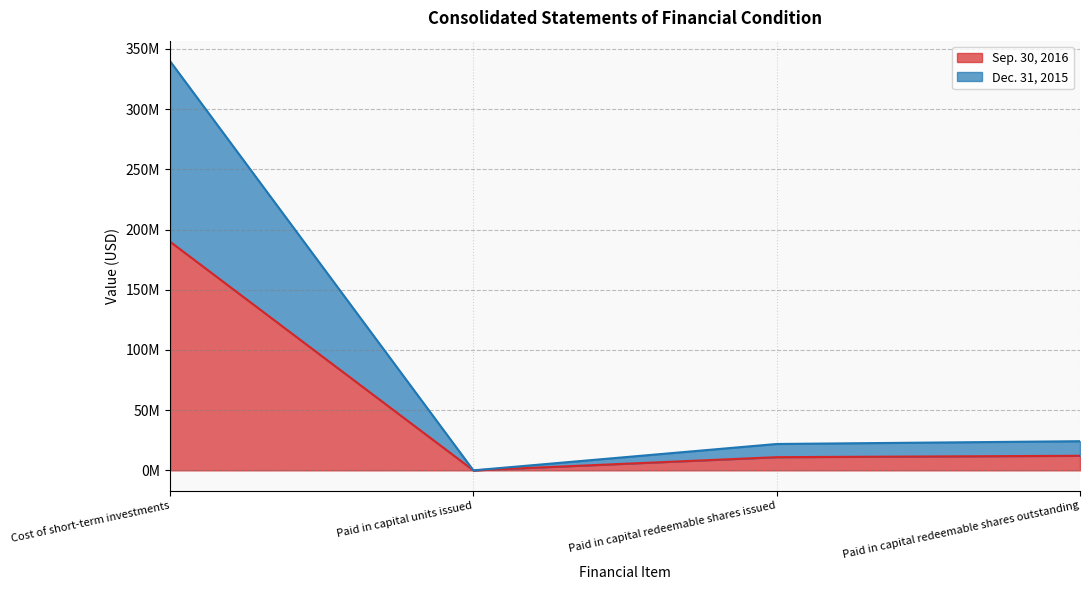

At Paid in capital units issued, list the series in order from smallest to largest.

Sep. 30, 2016, Dec. 31, 2015